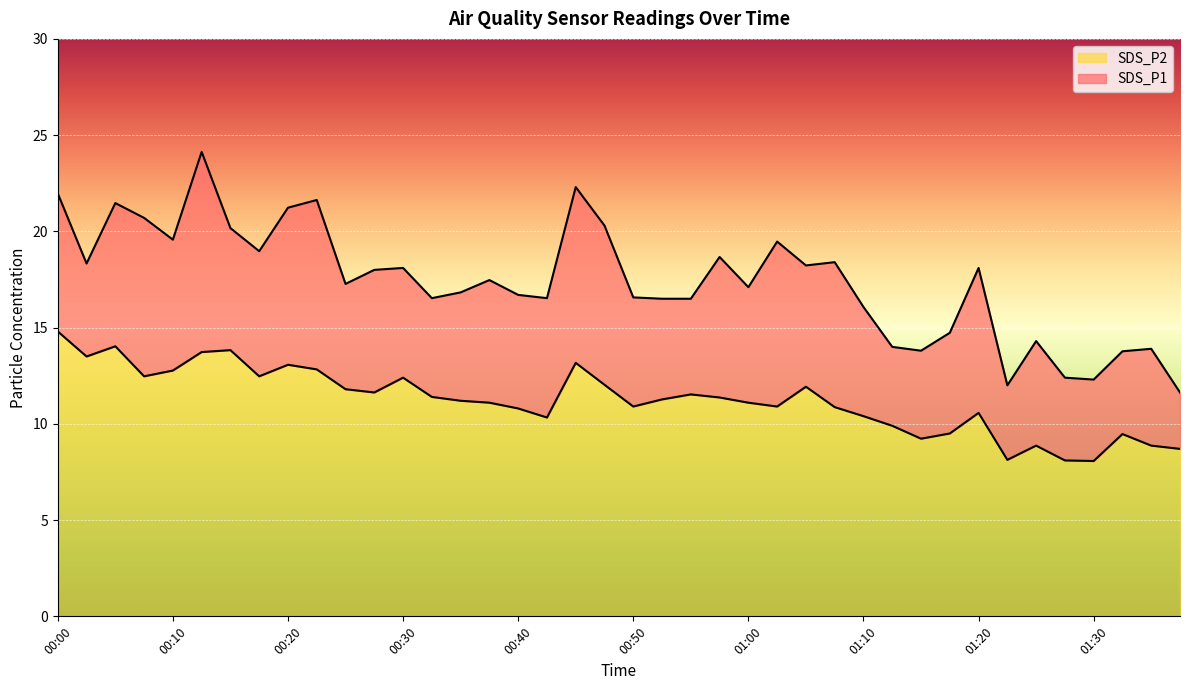

At how many categories does at least one series exceed 11?

40